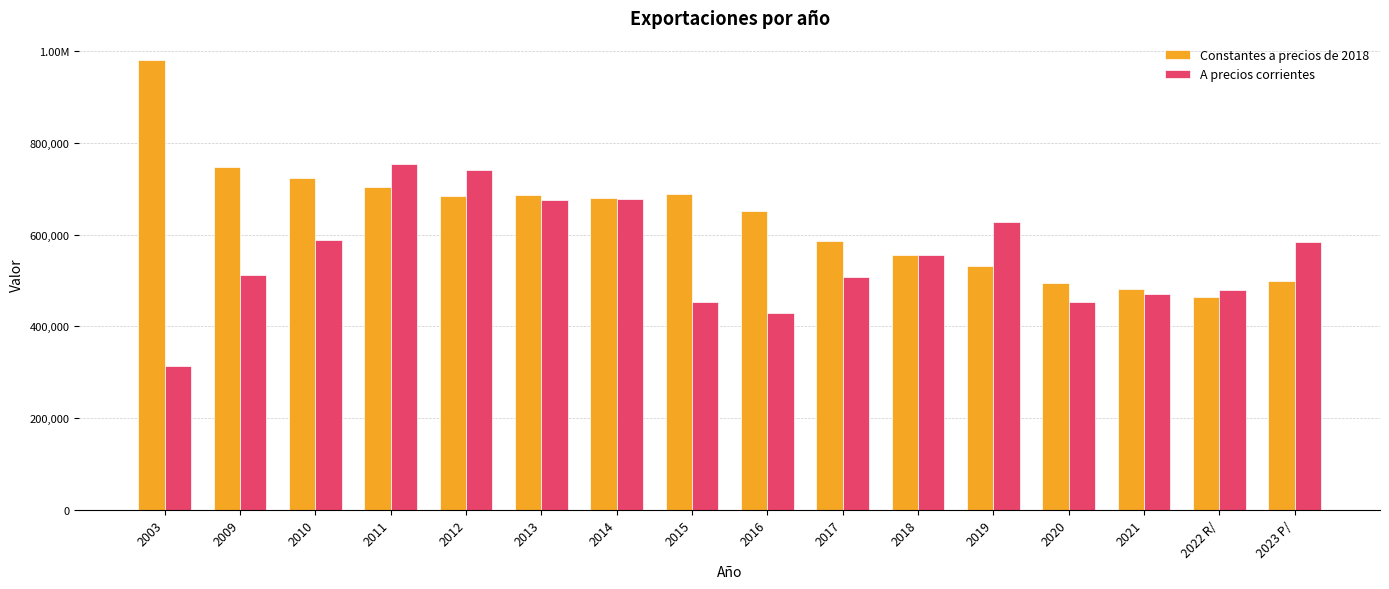

Reading left to right, what are all the values shown in this chart?

Constantes a precios de 2018: 2003=980249.9	2009=746799.6	2010=723548.1	2011=705090.1	2012=684942.1	2013=686344.4	2014=679609.1	2015=687673.5	2016=651667.3	2017=585501.3	2018=555407.9	2019=532568.5	2020=495406.0	2021=480562.6	2022 R/=463873.0	2023 P/=498241.5
A precios corrientes: 2003=314486.2	2009=511927.4	2010=588859.1	2011=754859.2	2012=741483.2	2013=676393.9	2014=678355.0	2015=452708.6	2016=429360.8	2017=507673.2	2018=555407.9	2019=626896.2	2020=454031.0	2021=470184.3	2022 R/=479108.0	2023 P/=583903.8